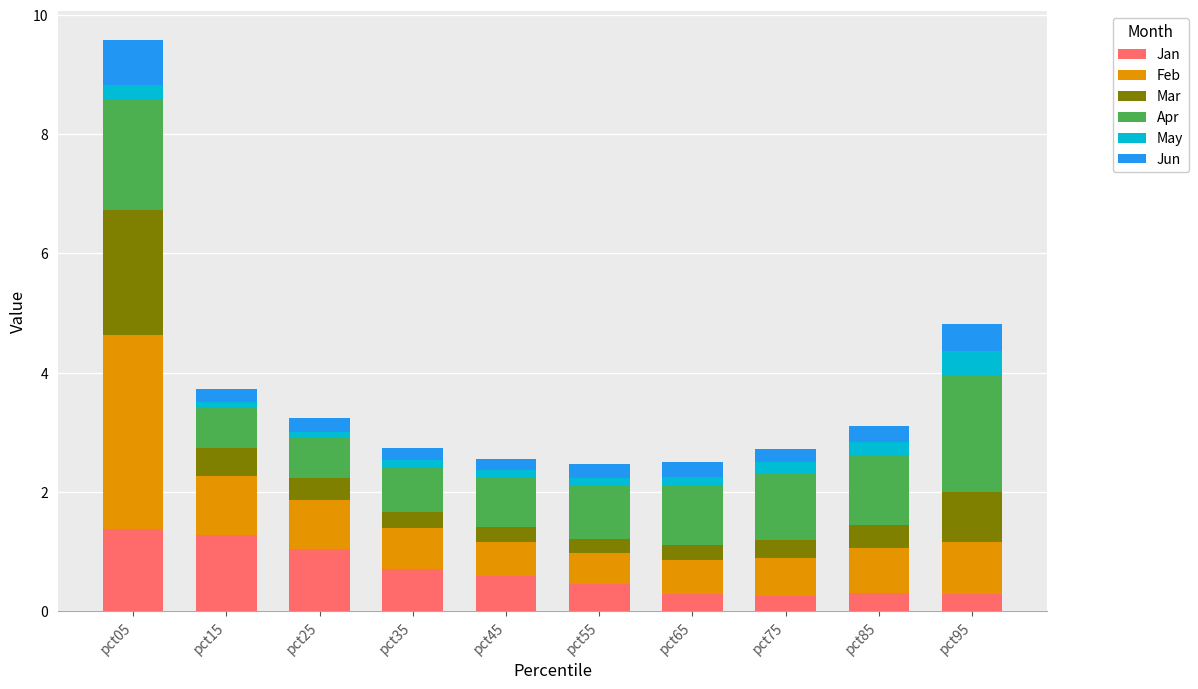

How many bars are there in total?

10